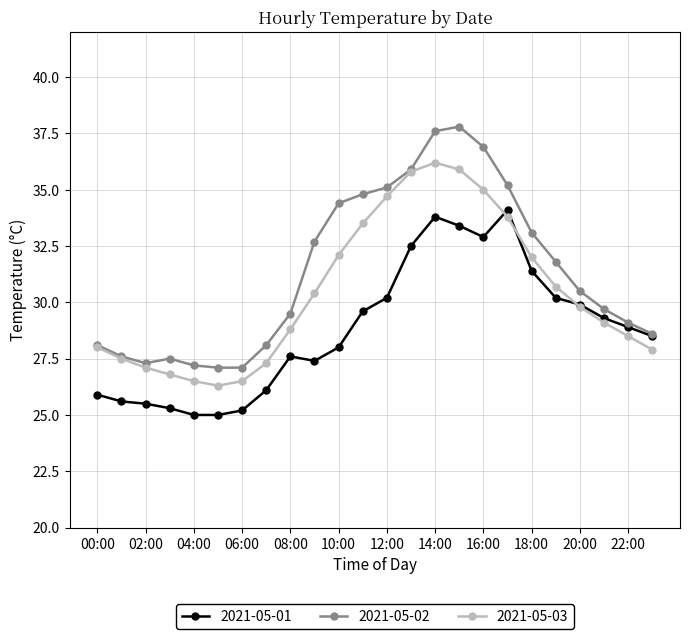

Which series has the largest range (max minus min)?

2021-05-02